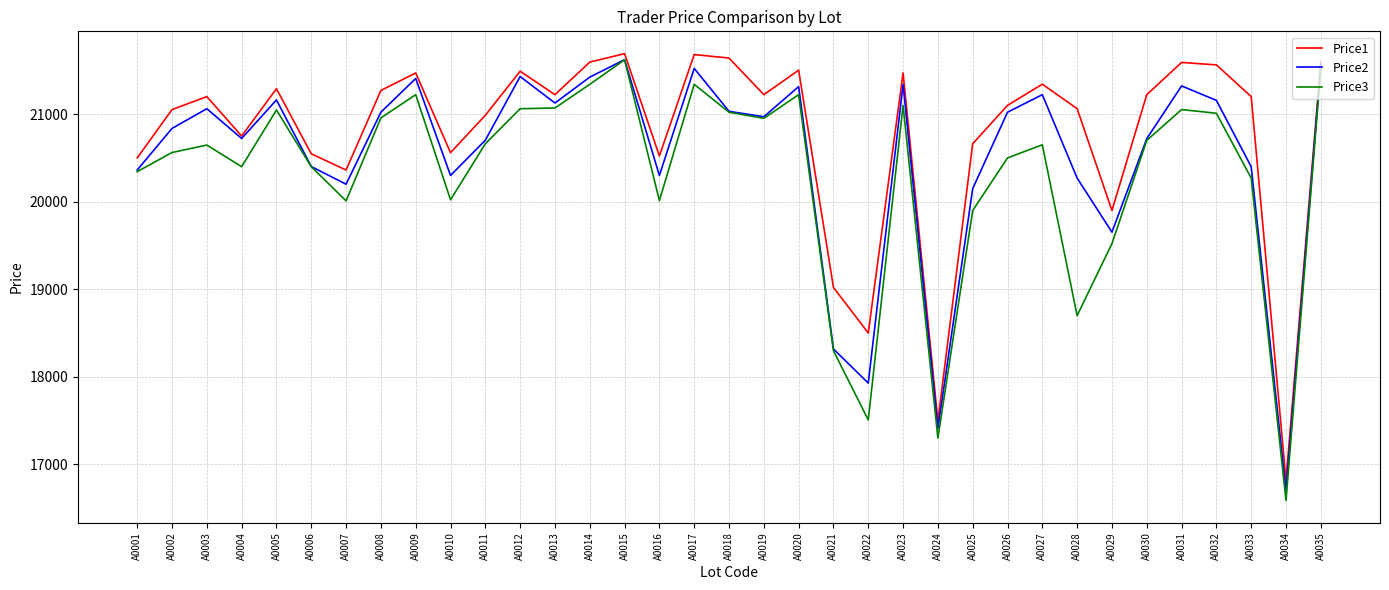

Between A0027 and A0033, which series saw the biggest shift?

Price2